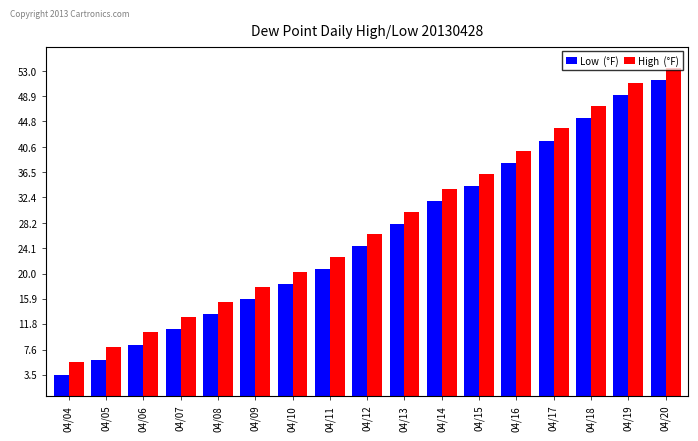

At which category is the sum across all series the highest?

04/20